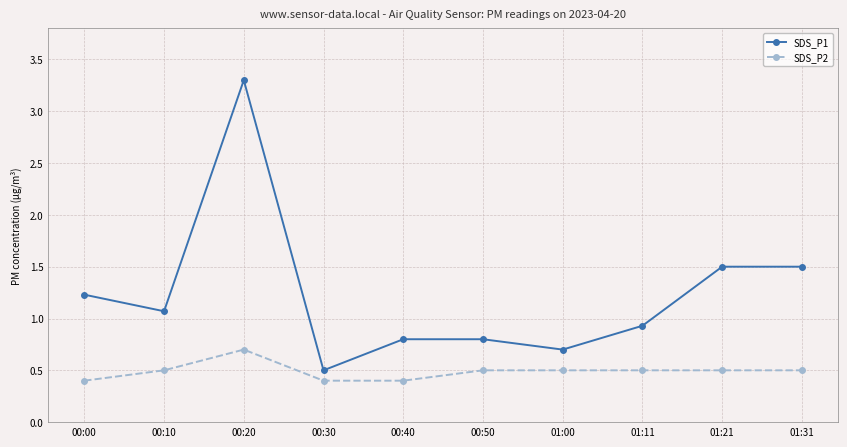

The SDS_P1 series shows 0.3 at 00:10. True or false?

False